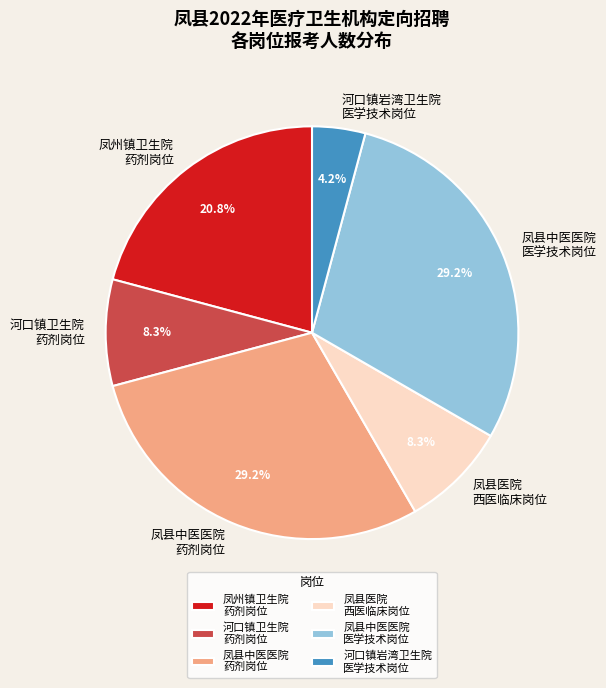

To the nearest percent, what is the average slice percentage?

17%